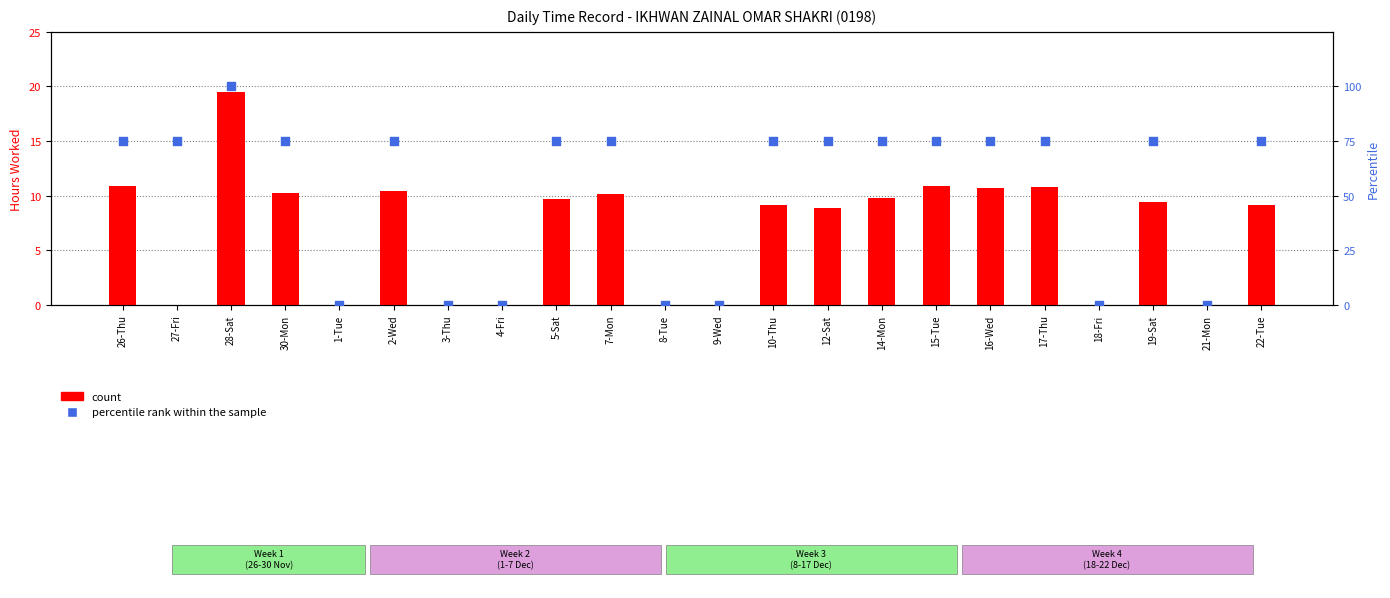

At which category is the sum across all series the highest?

28-Sat